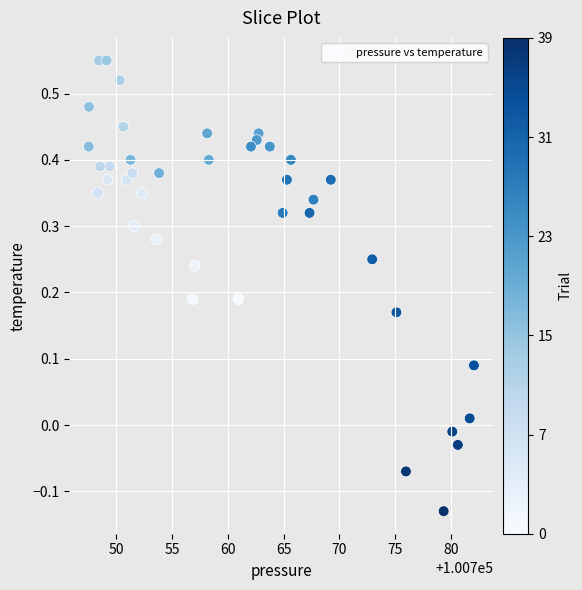

What is the range of Y values (max minus min)?

0.7